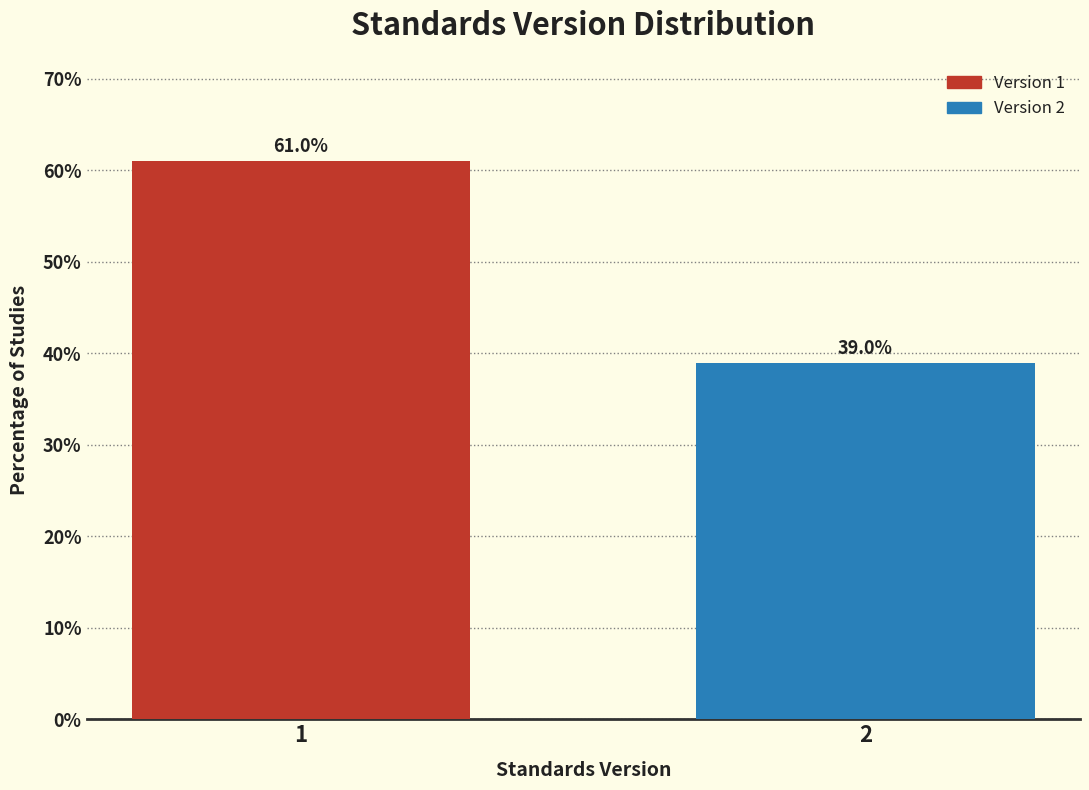

Reading left to right, what are all the values shown in this chart?

1=61.0	2=39.0